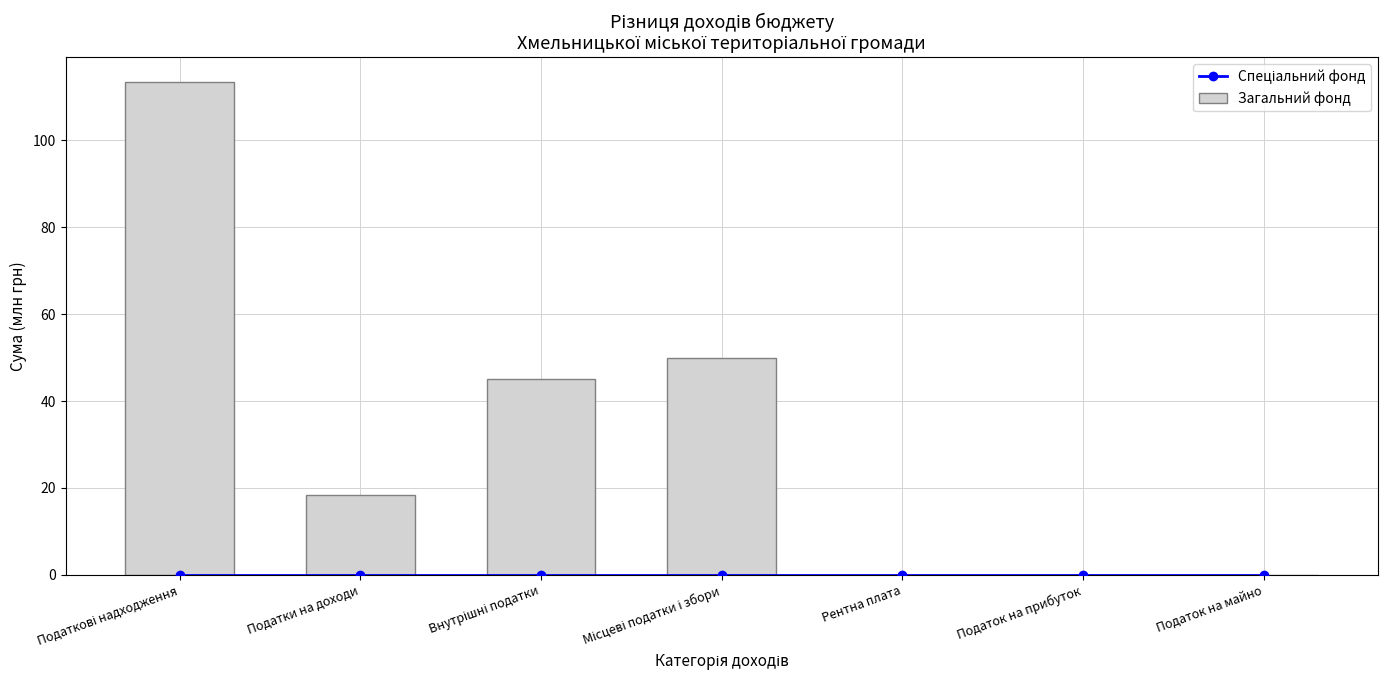

Reading right to left, transcribe all the data shown in this chart.

Спеціальний фонд: 0.0	0.0	0.0	0.0	0.0	0.0	0.0
Загальний фонд: 0.0	0.0	0.0	50.0	45.0	18.4	113.4